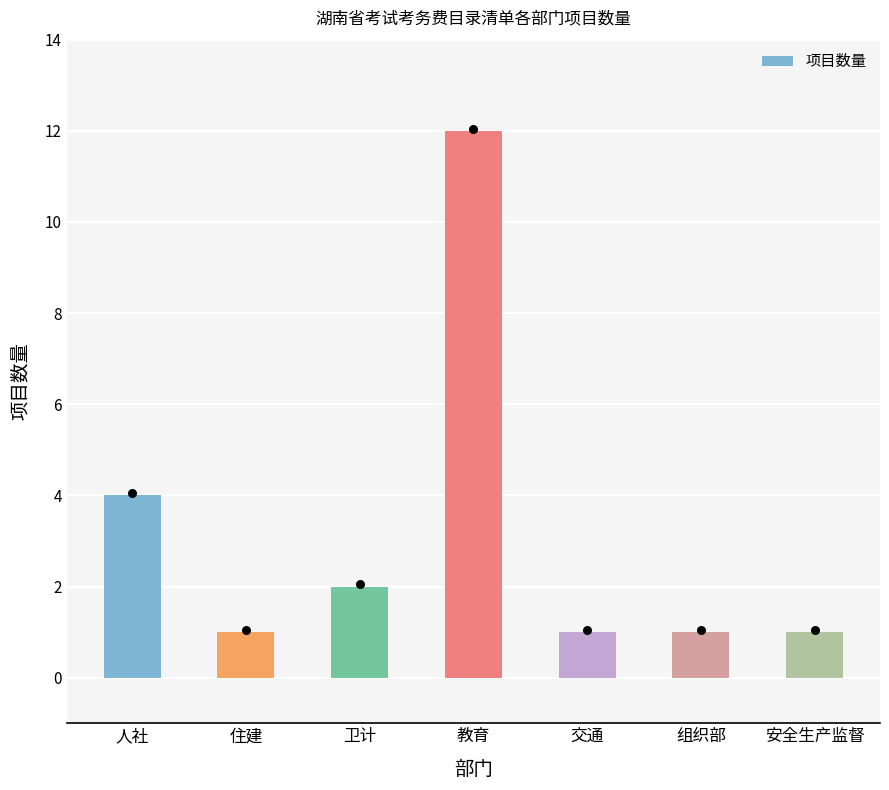

Between 交通 and 教育, which is larger?

教育